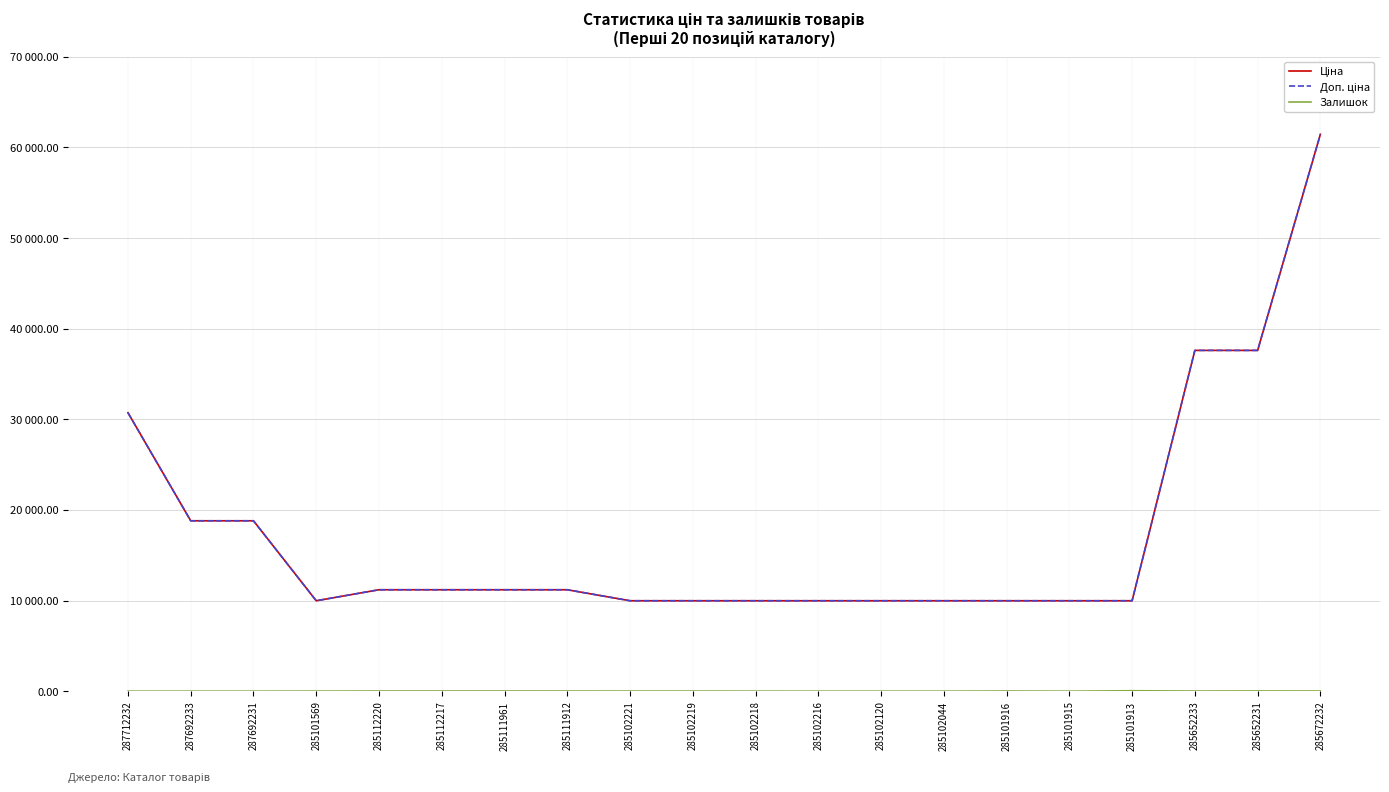

Does the chart have visible grid lines?

Yes